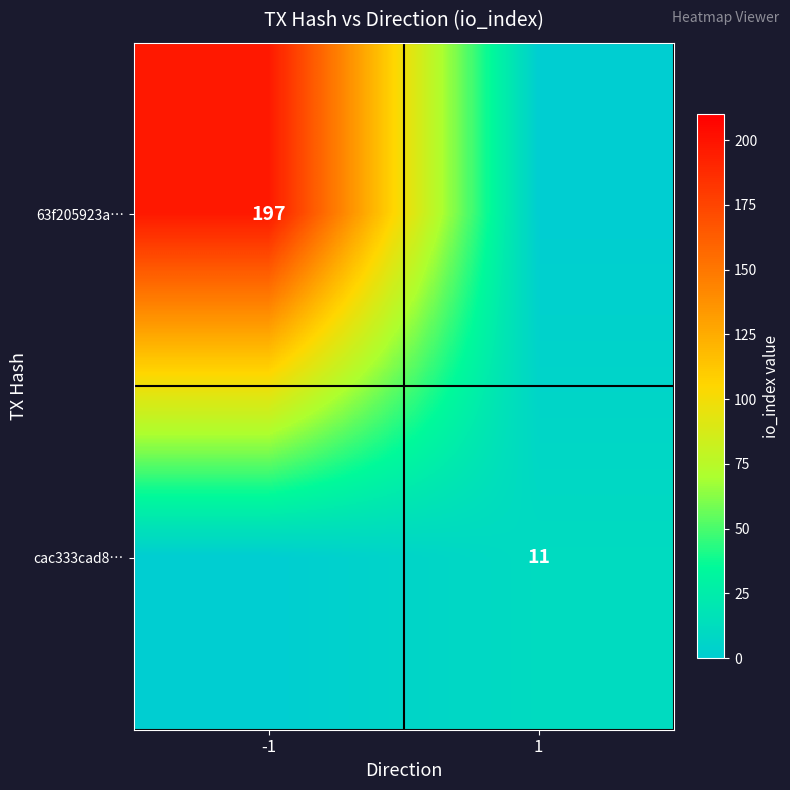

List the labels in order of 63f205923a… value, smallest first.

1, -1